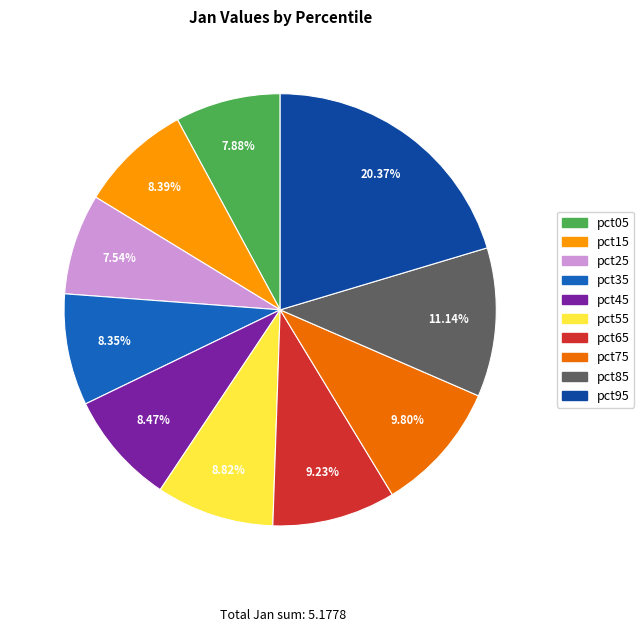

Between pct65 and pct25, which is larger?

pct65